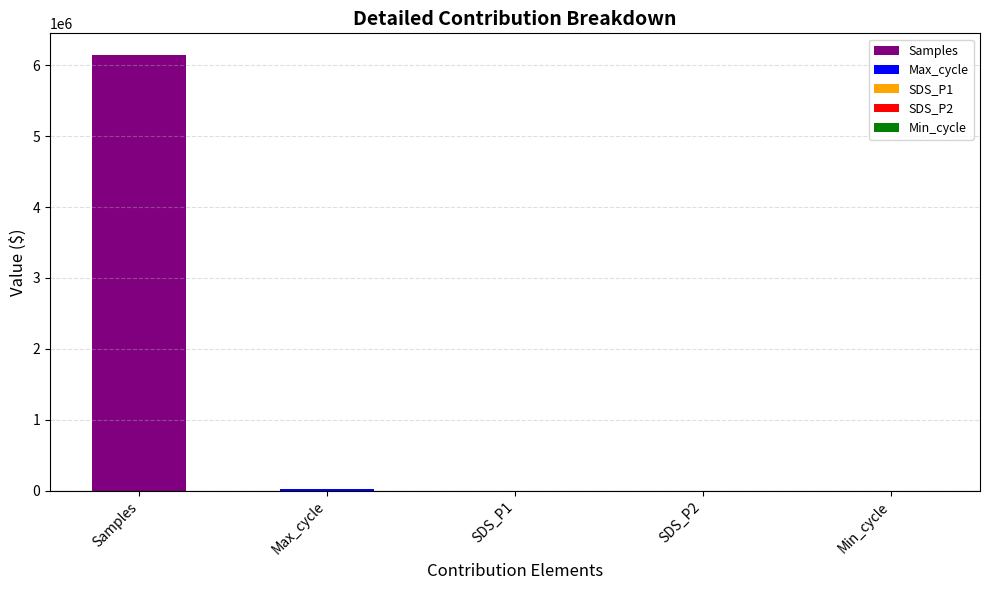

What is the greatest value displayed?

6144495.9